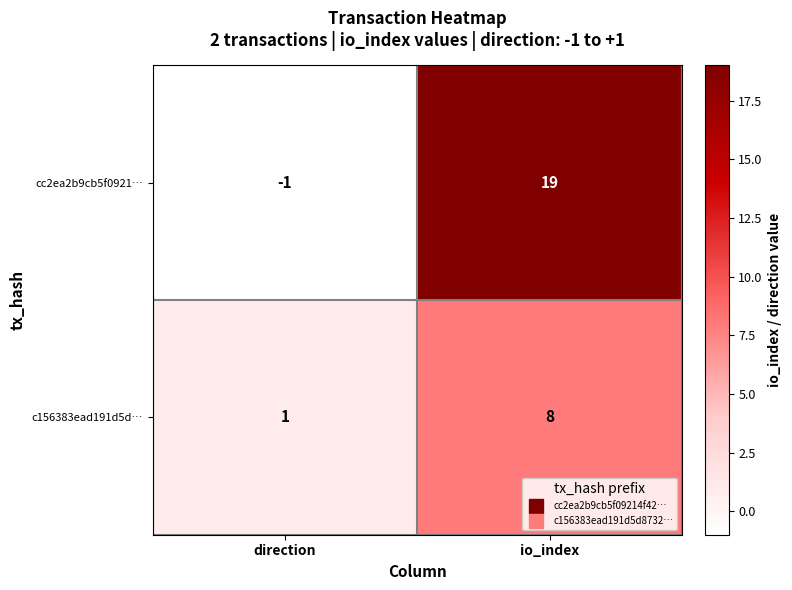

Which series changed the most between direction and io_index?

cc2ea2b9cb5f0921…